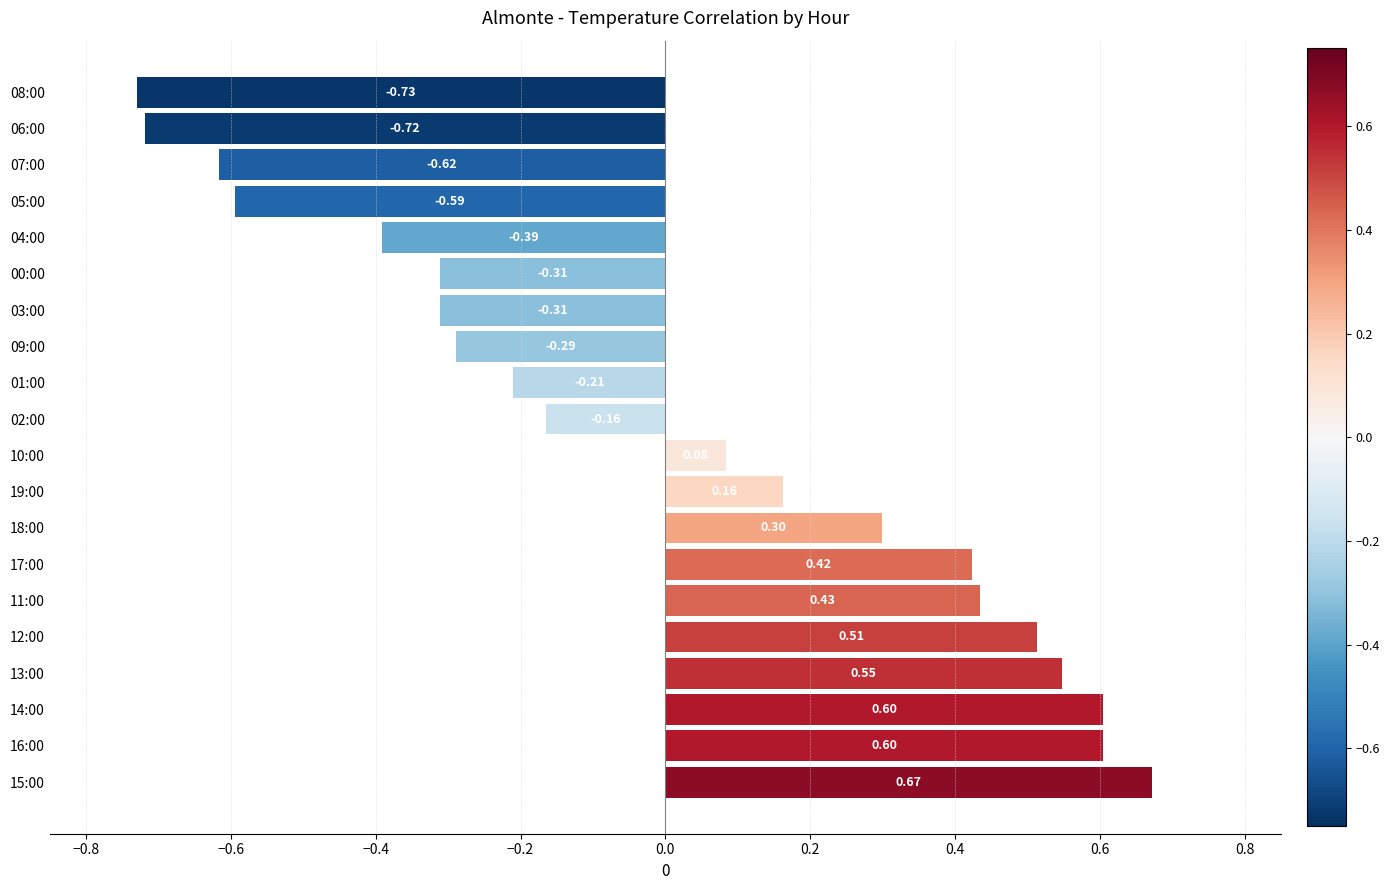

What is the difference between the values at 13:00 and 04:00?

0.9